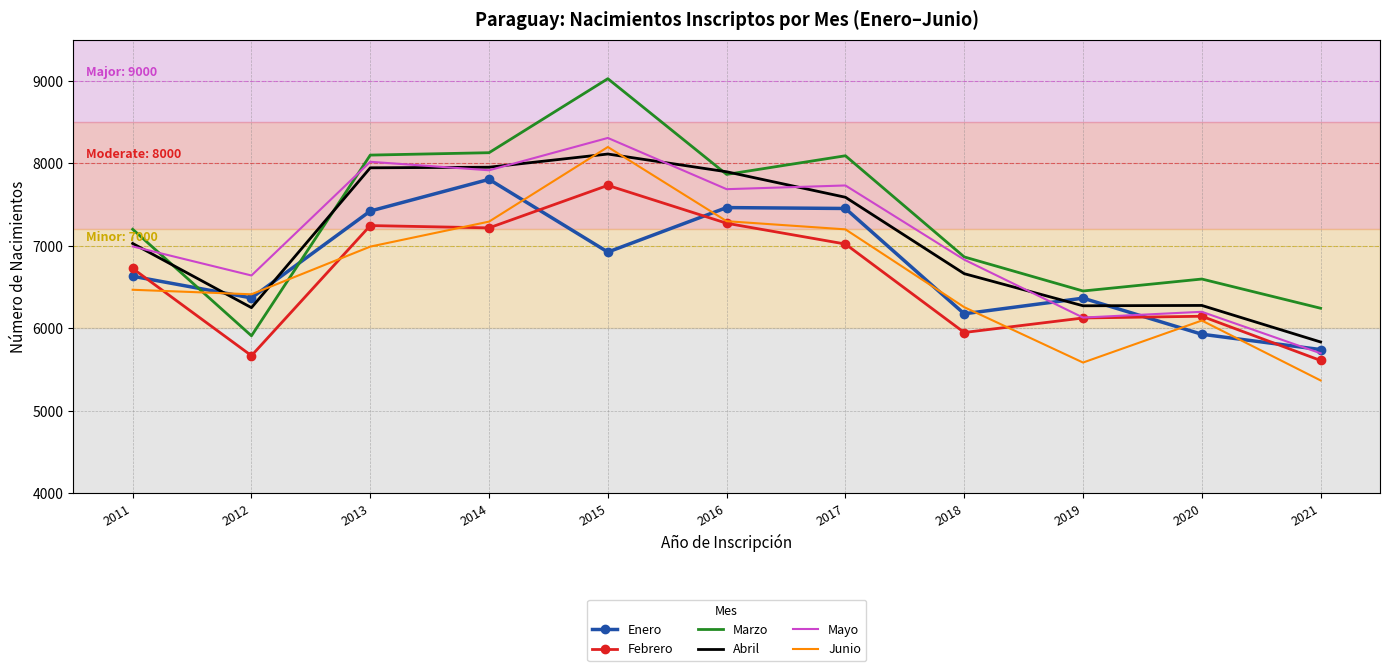

Which label corresponds to the smallest value in the chart?

2021